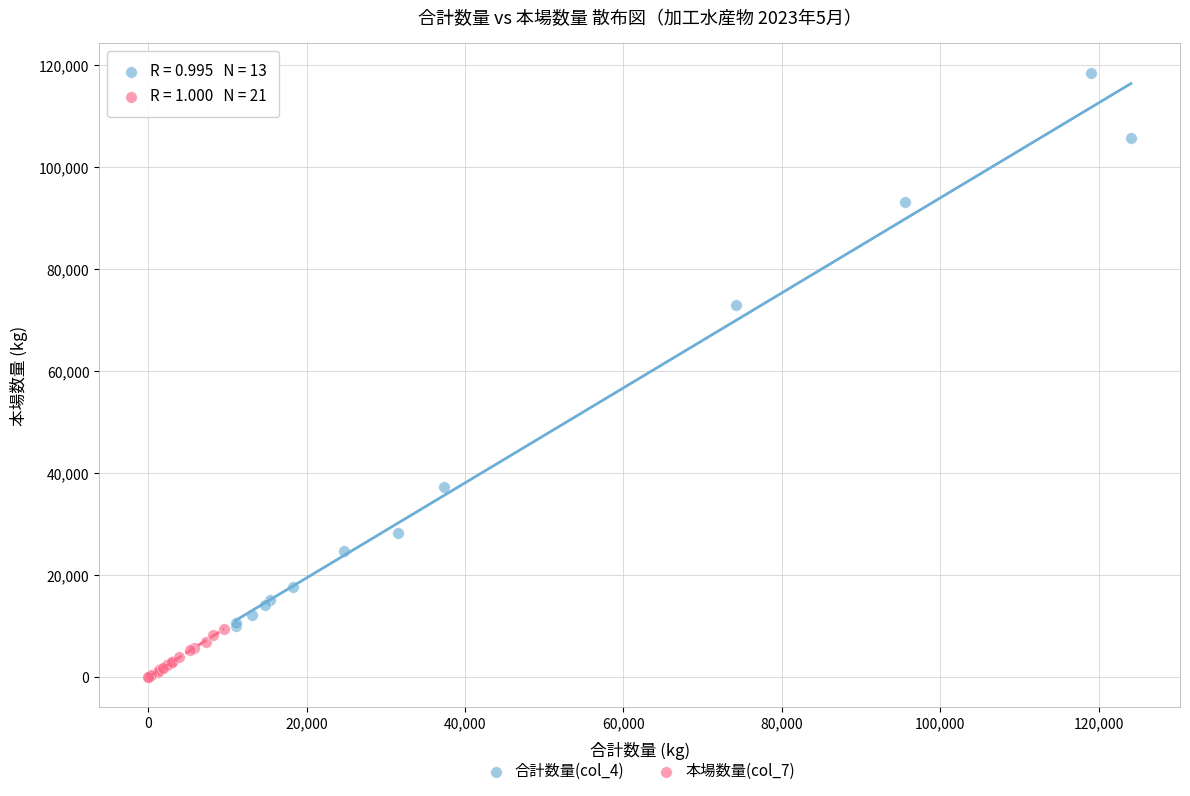

Which series has the largest Y range (max minus min)?

合計数量(col_4)